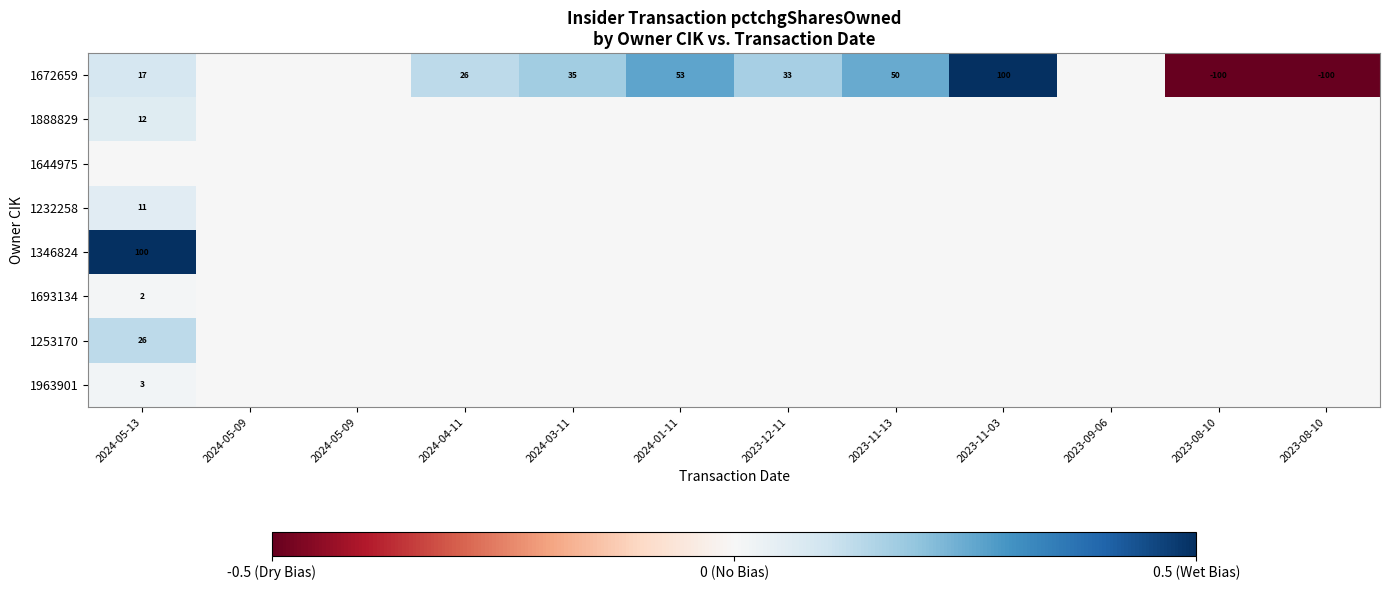

Is the value of 1693134 at 2024-03-11 greater than the value of 1644975 at 2023-11-03?

No